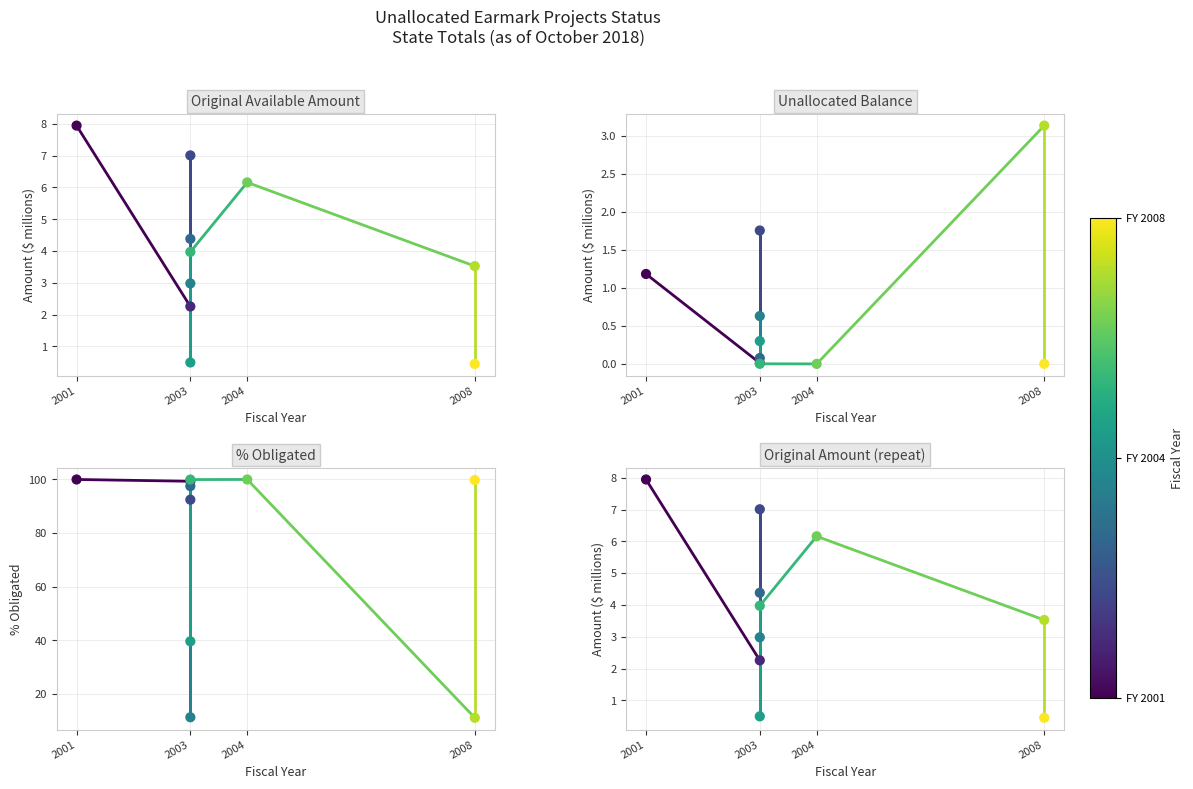

Which series reaches the maximum Y coordinate?

% Obligated